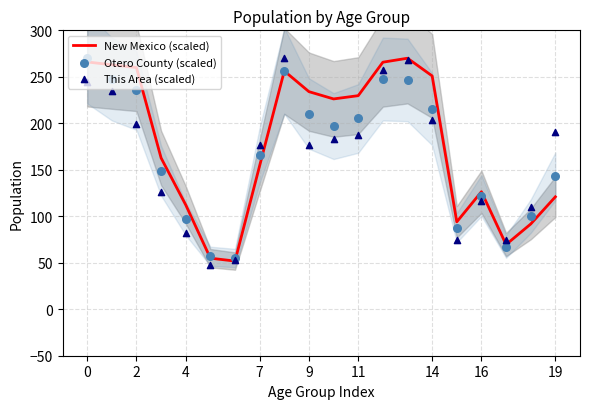

Which series has the widest spread of Y values?

This Area (scaled)